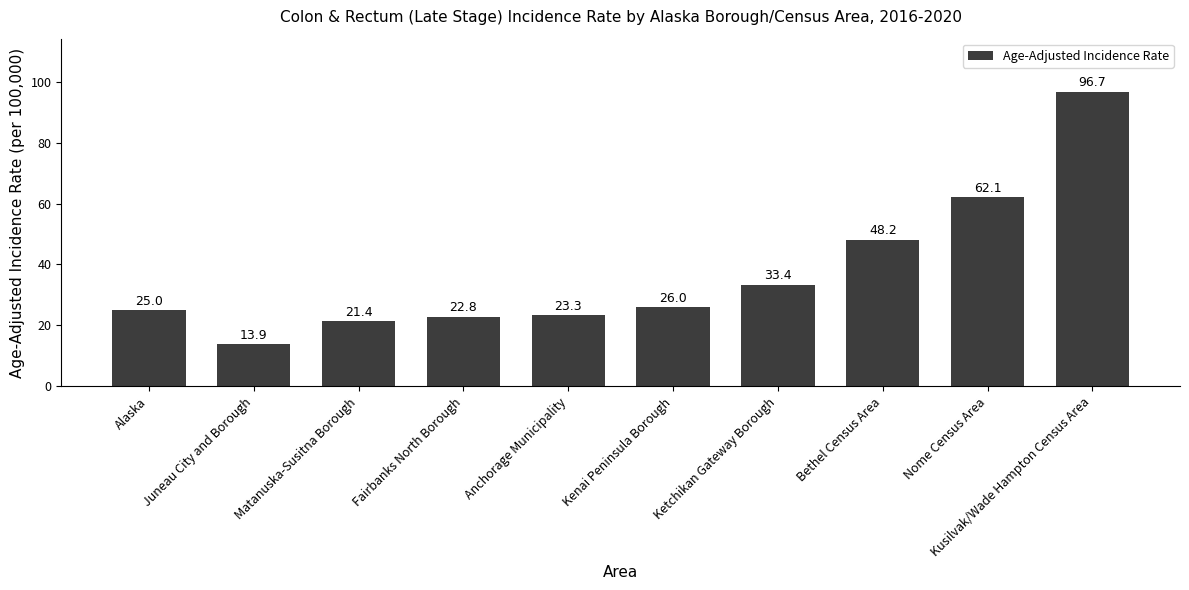

How many bars are there in total?

10